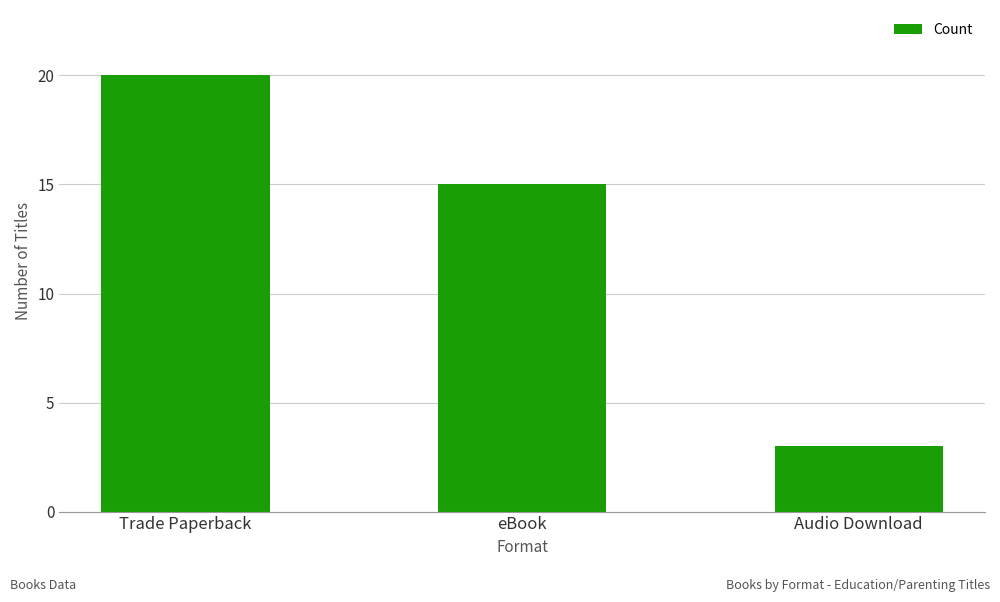

Where does the data first go above 15?

Trade Paperback